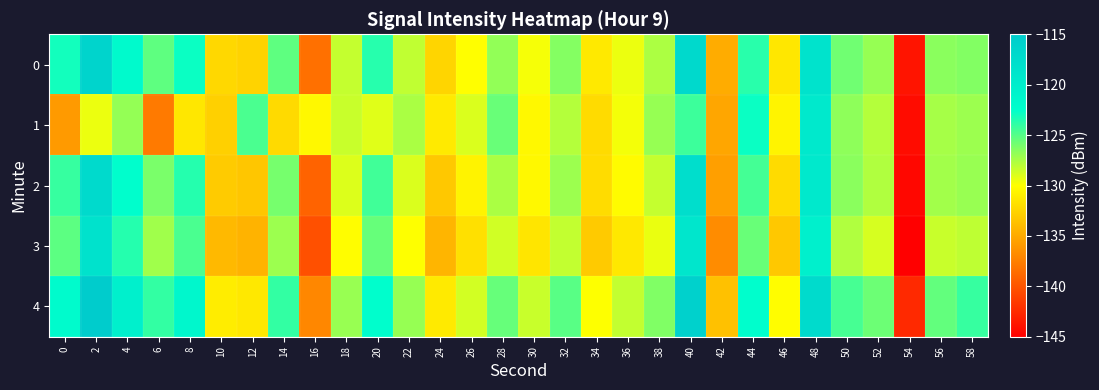

Between 38 and 44, which is larger?

44